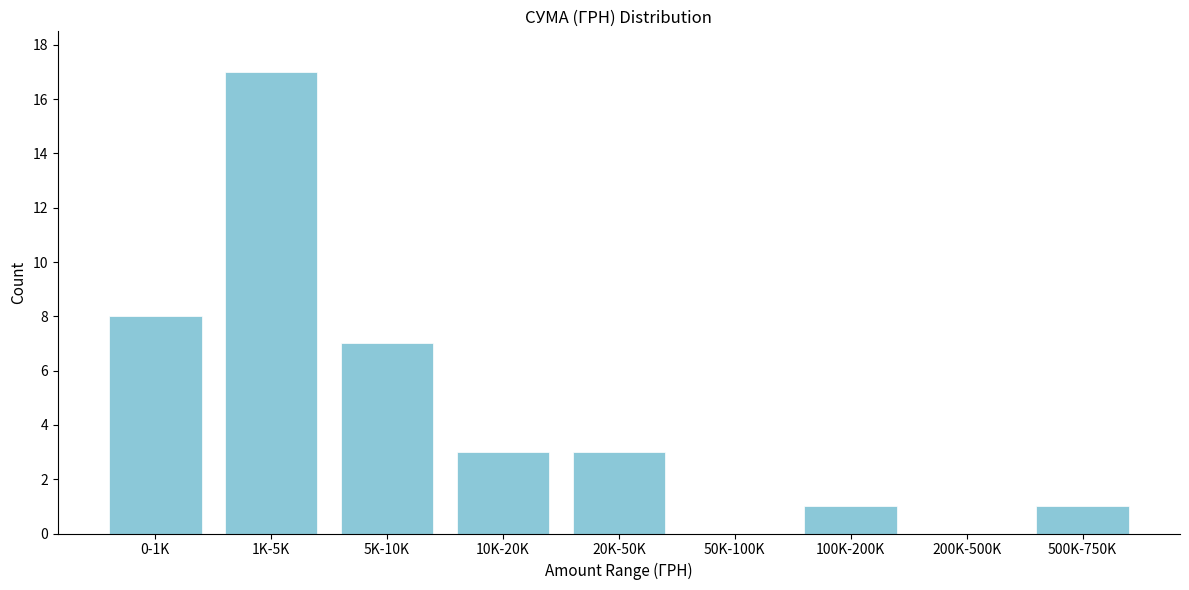

Reading left to right, what are all the values shown in this chart?

0-1K=8	1K-5K=17	5K-10K=7	10K-20K=3	20K-50K=3	50K-100K=0	100K-200K=1	200K-500K=0	500K-750K=1